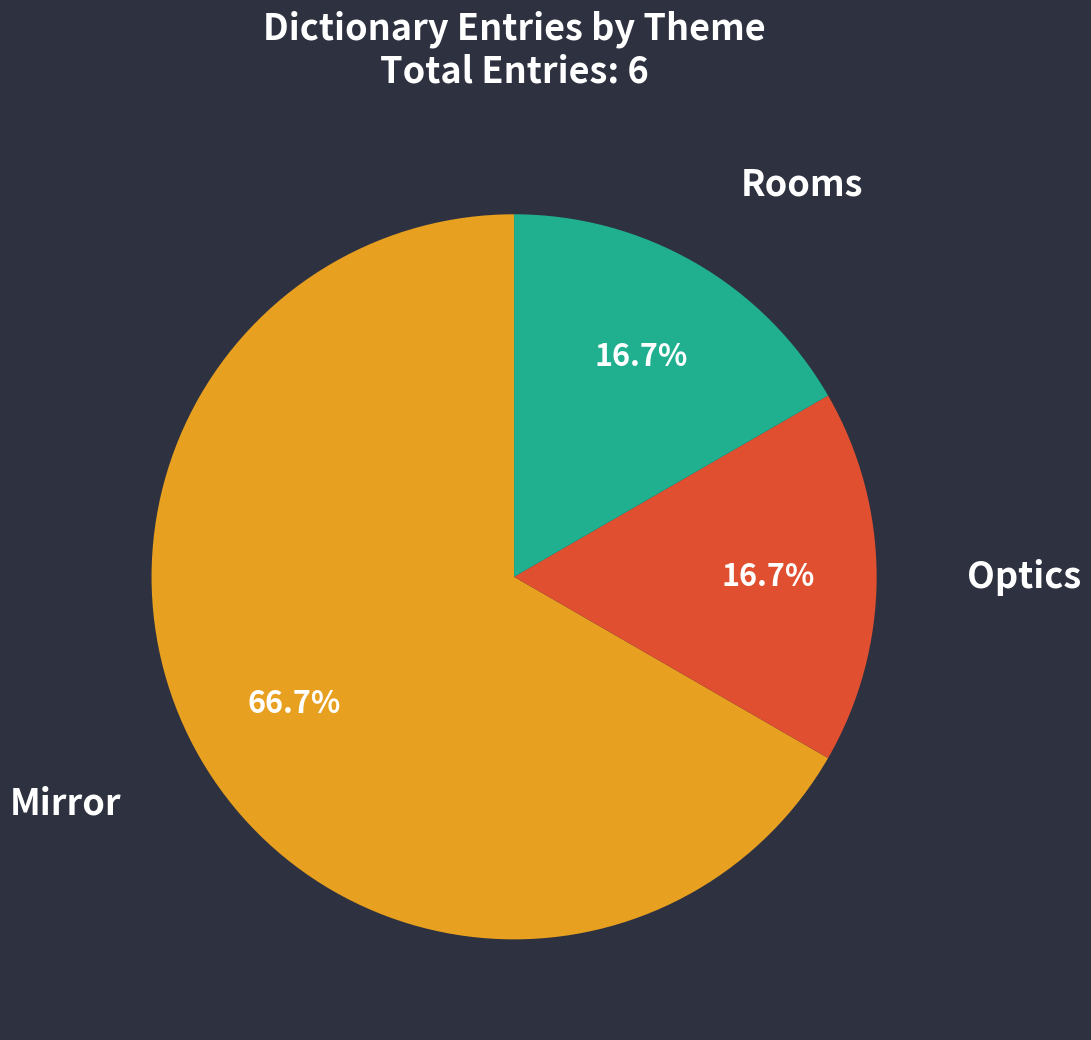

Is there any slice that represents more than half of the pie?

Yes